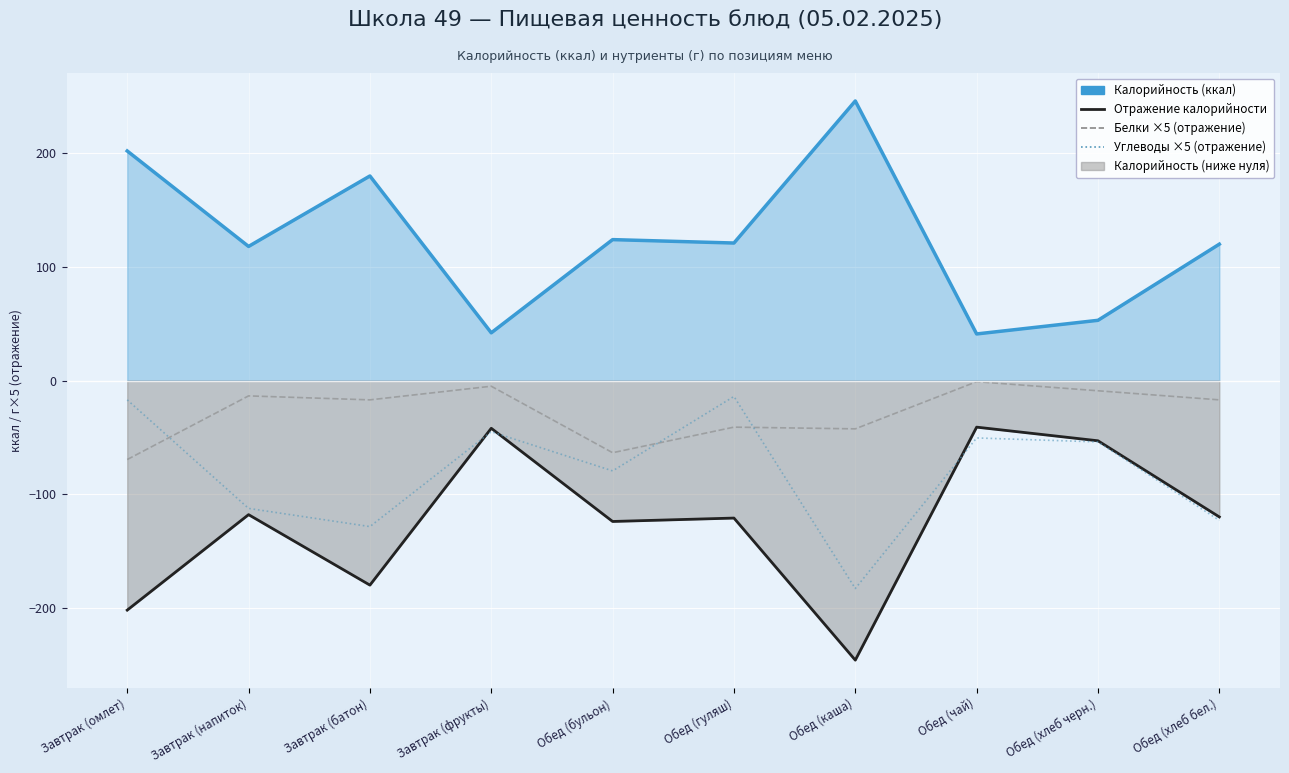

At Завтрак (омлет), list the series in order from smallest to largest.

Калорийность (отражение), Белки ×5 (отражение), Углеводы ×5 (отражение), Калорийность (ккал)